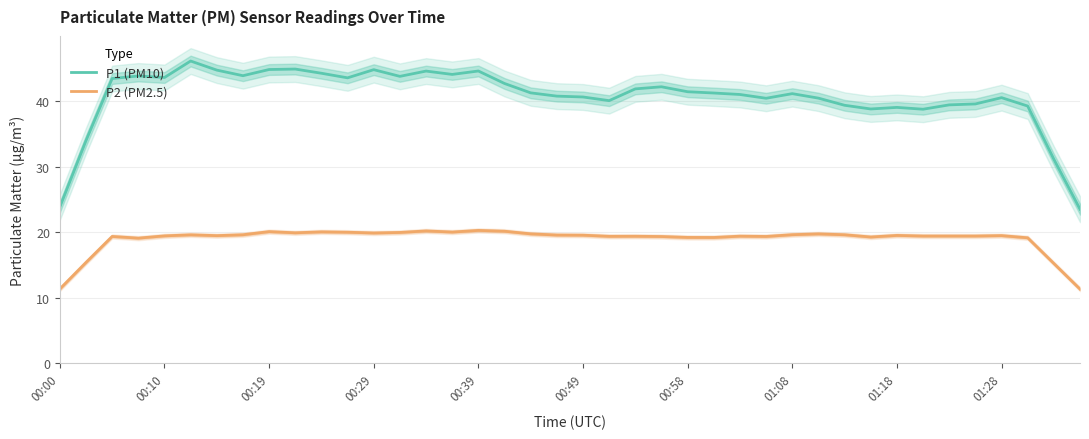

True or false: P2 (PM2.5) and P1 (PM10) cross at least once.

False